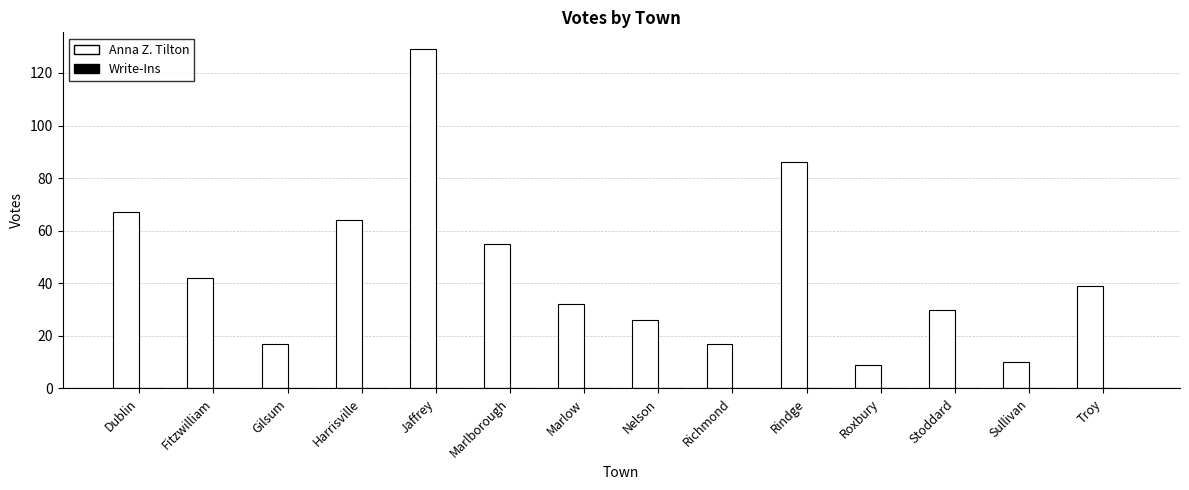

Between Dublin and Gilsum, which is larger?

Dublin